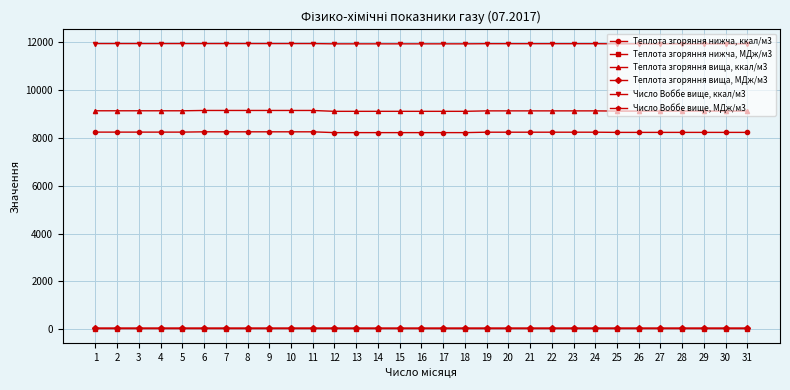

Which series has the largest total across all categories?

Число Воббе вище, ккал/м3